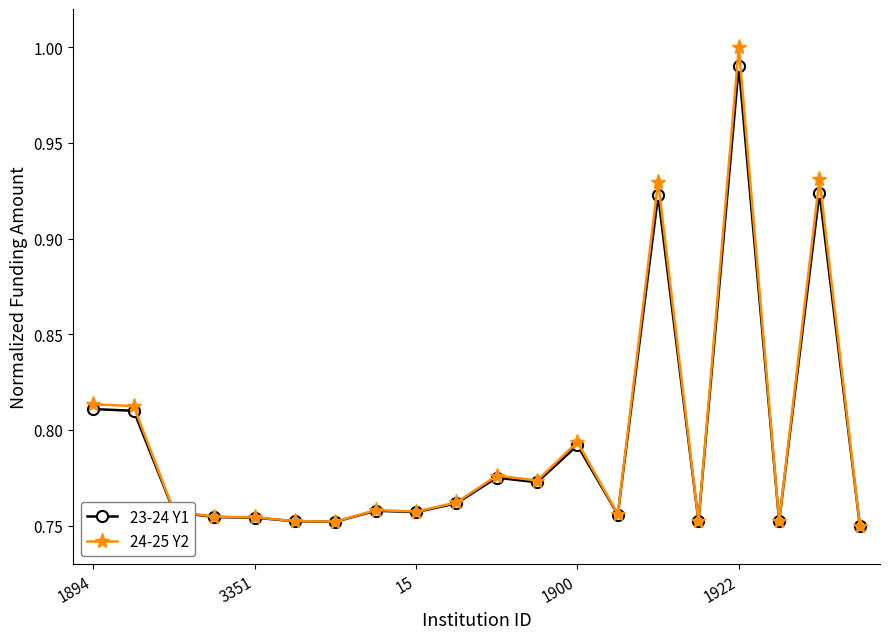

Which series has the widest spread of values?

24-25 Y2